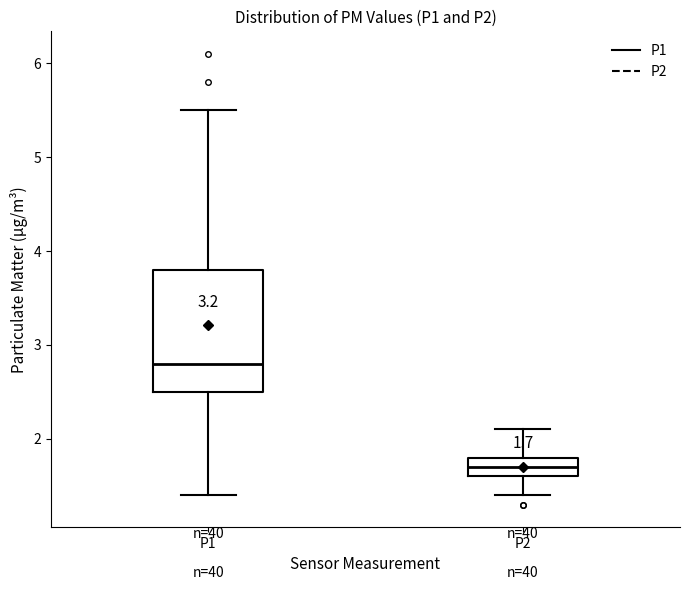

Comparing the boxes themselves (not the whiskers), which one is the tallest?

P1